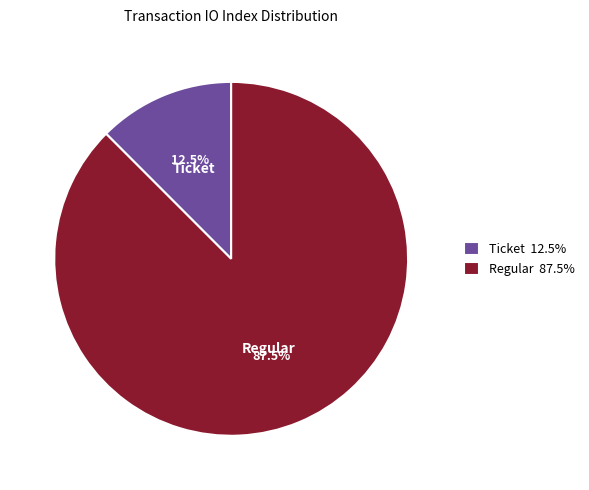

Rank the categories by value from lowest to highest.

Ticket 12.5%, Regular 87.5%